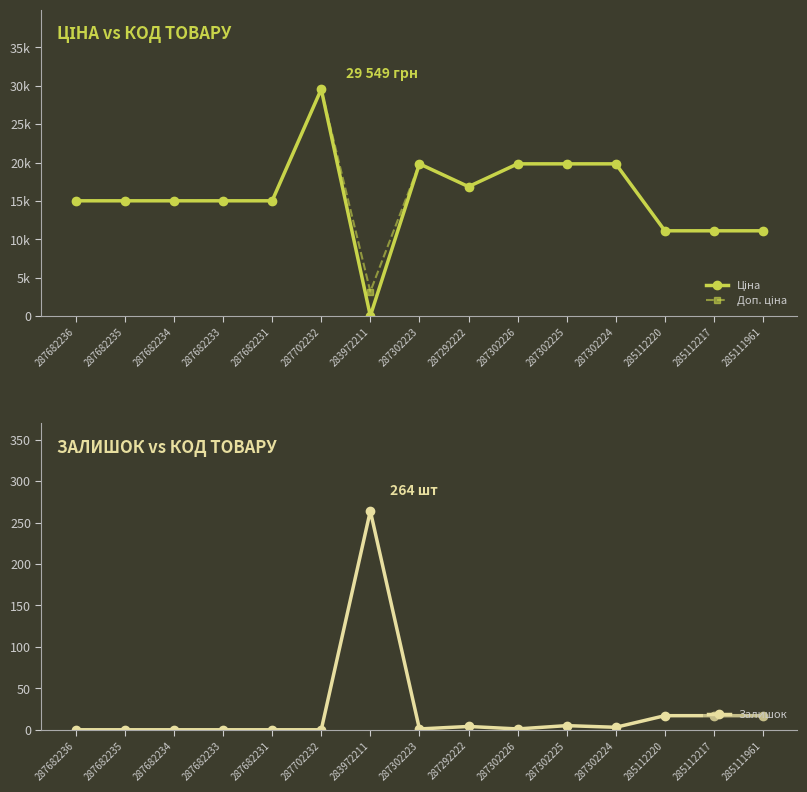

Reading left to right, extract all data points from this chart.

Ціна: 15019.2	15019.2	15019.2	15019.2	15019.2	29548.9	32.0	19831.1	16863.2	19831.1	19831.1	19831.1	11113.6	11113.6	11113.6
Доп. ціна: 15019.2	15019.2	15019.2	15019.2	15019.2	29548.9	3205.0	19831.1	16863.2	19831.1	19831.1	19831.1	11113.6	11113.6	11113.6
Залишок: 0.0	0.0	0.0	0.0	0.0	0.0	264.0	1.0	4.0	1.0	5.0	3.0	17.0	17.0	17.0